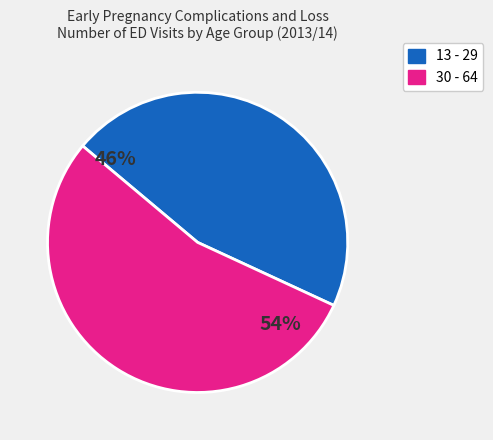

Does 13 - 29 represent more than half of the total?

No